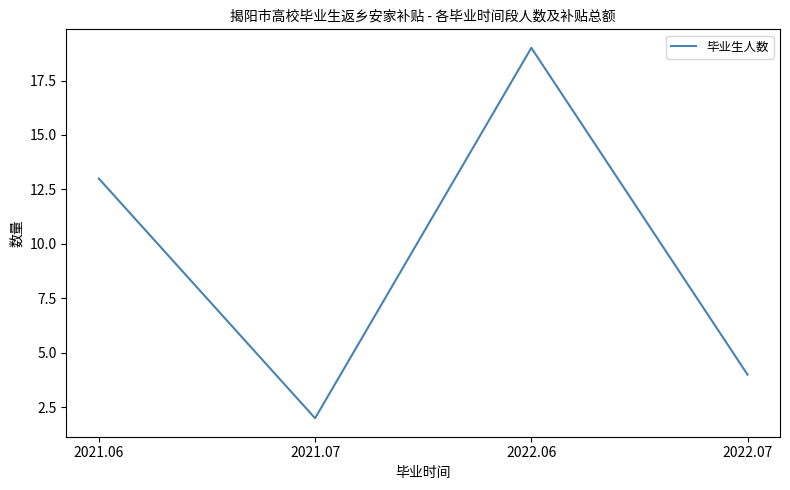

How many distinct data groups are displayed?

1